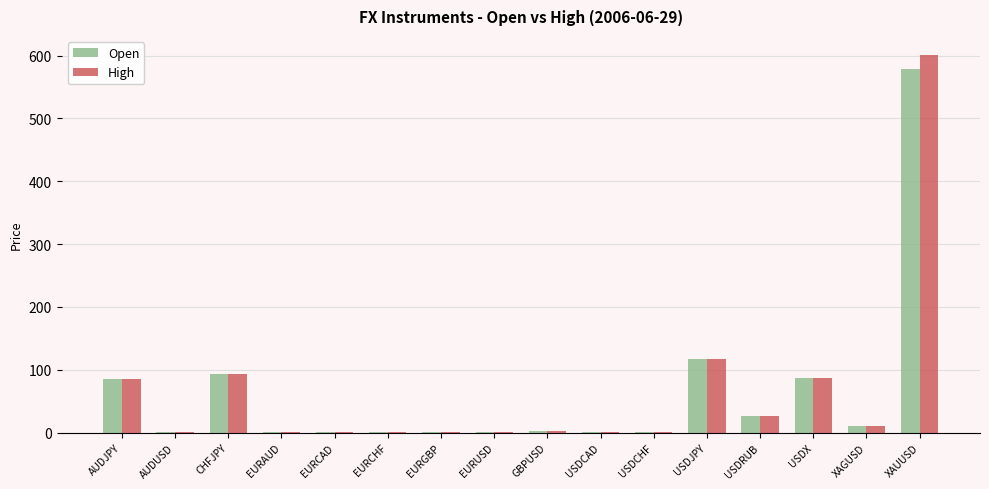

How many distinct data groups are displayed?

2